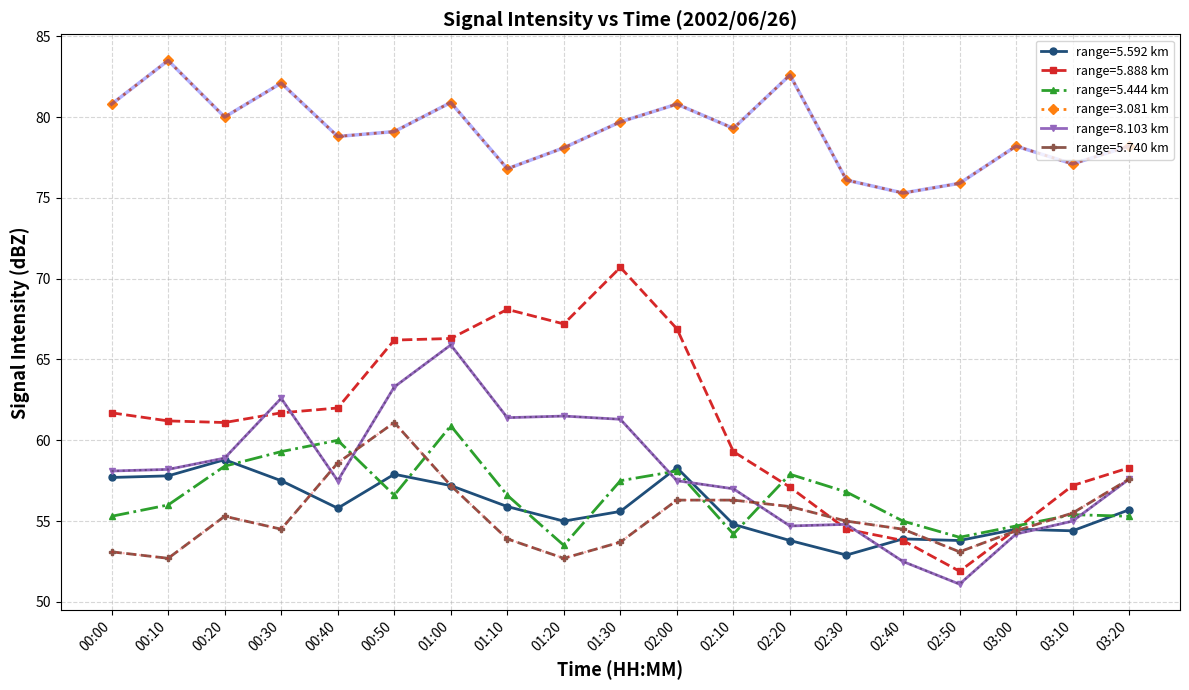

Which series has the largest total across all categories?

range=3.081 km